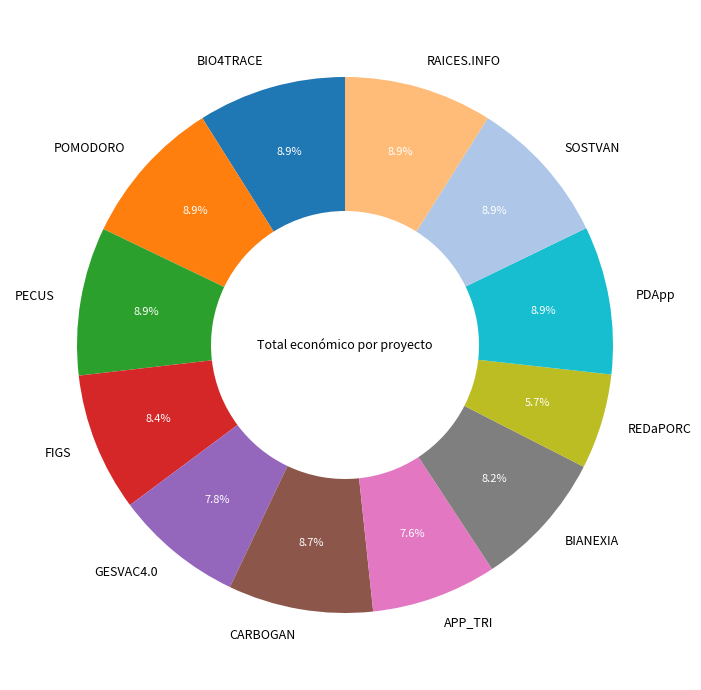

To the nearest percent, what is the combined percentage of PDApp and PECUS?

18%